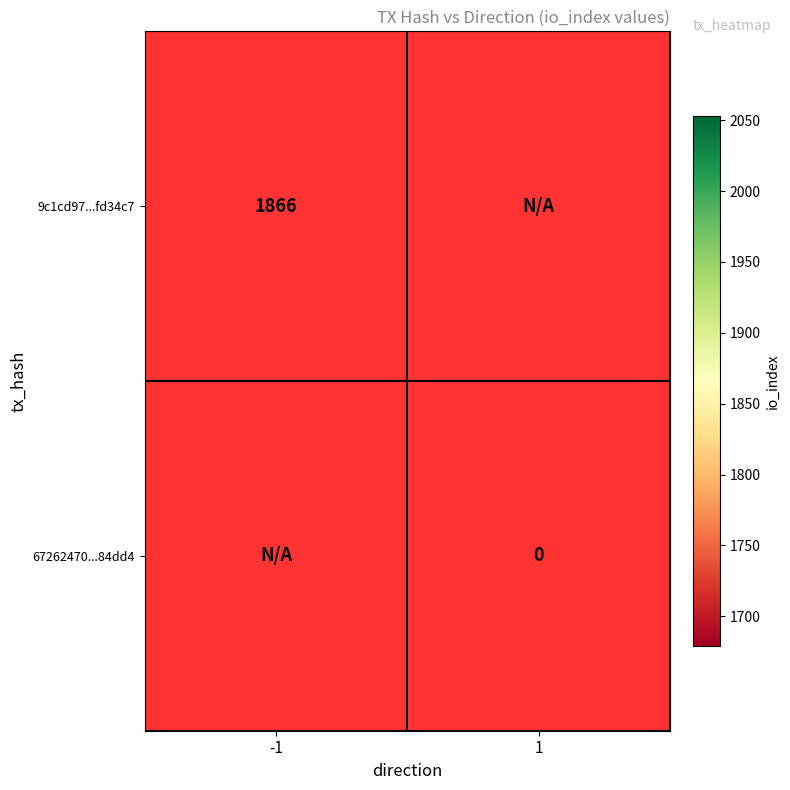

What is the total value across all series at io_index?

1866